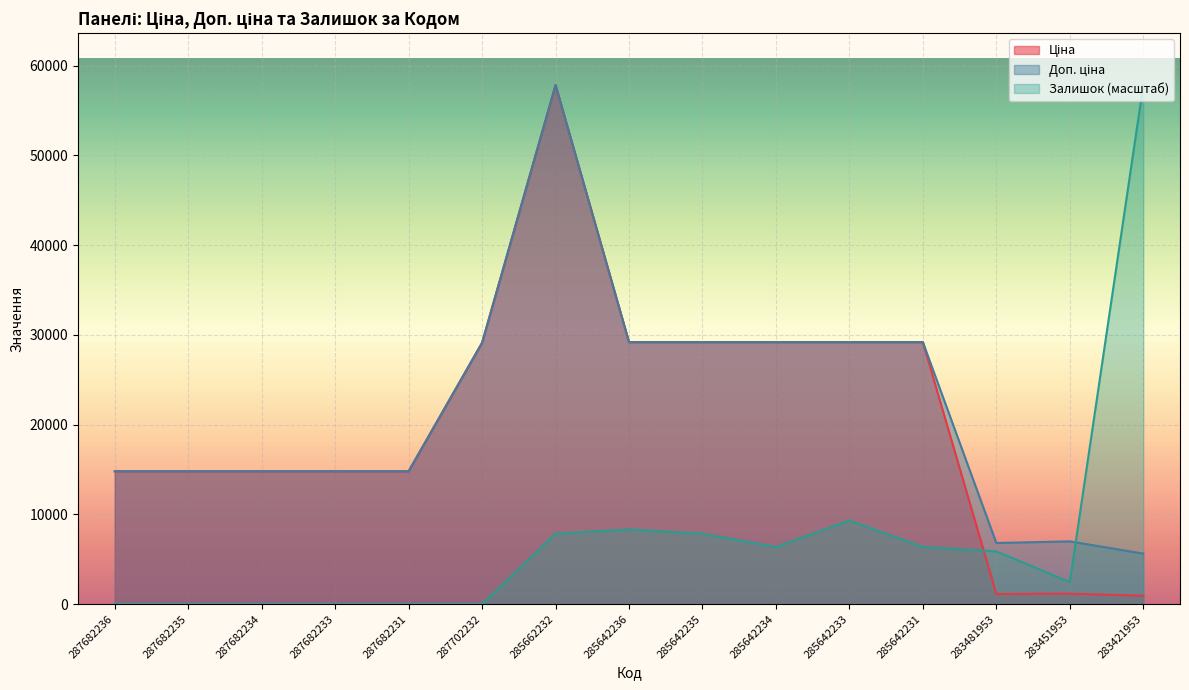

At how many categories does at least one series exceed 30416?

2